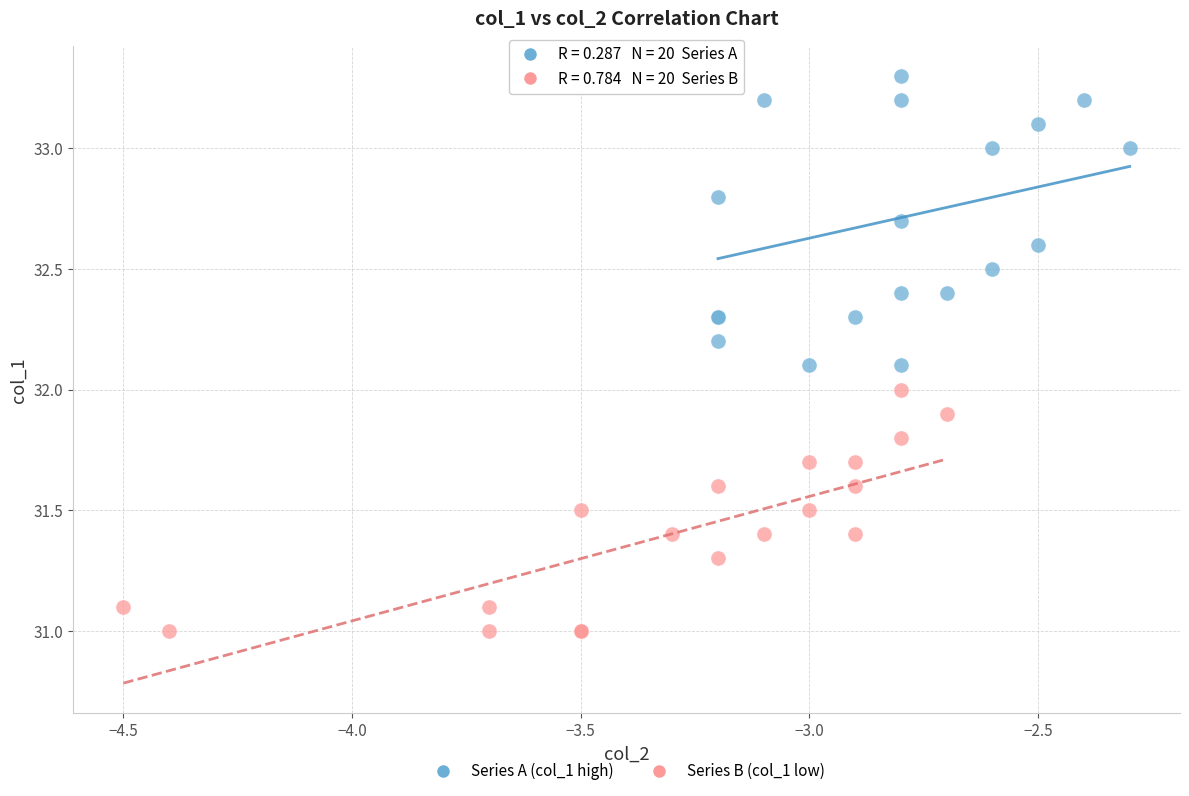

Which series reaches the minimum Y coordinate?

Series B (col_1 low)